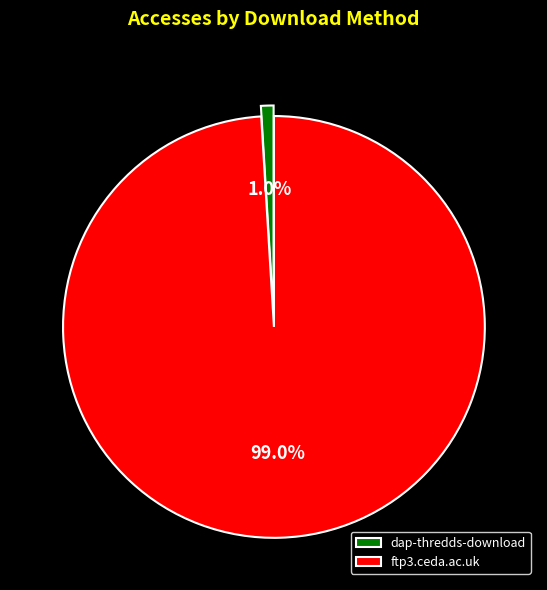

Combined, what portion of the pie is ftp3.ceda.ac.uk and dap-thredds-download?

100.0%